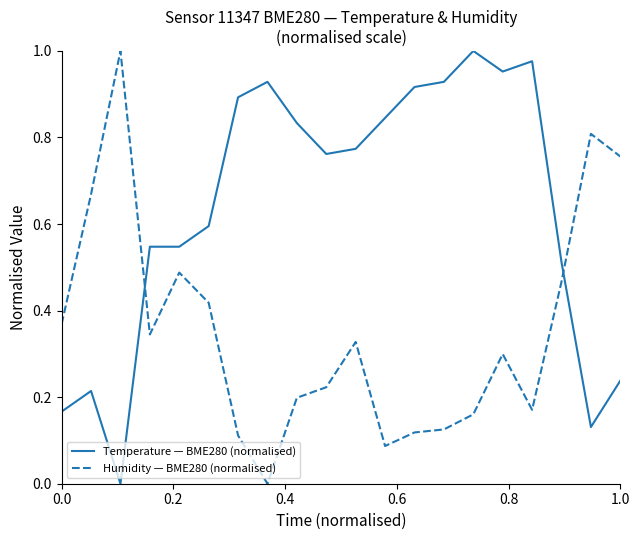

True or false: Humidity — BME280 (normalised) and Temperature — BME280 (normalised) intersect in this chart.

True